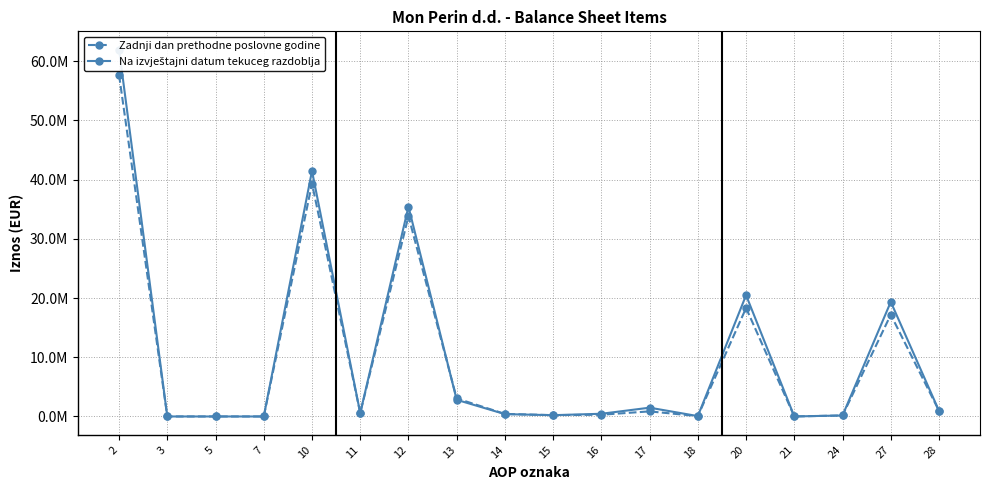

Where is the first local minimum for Zadnji dan prethodne poslovne godine?

7